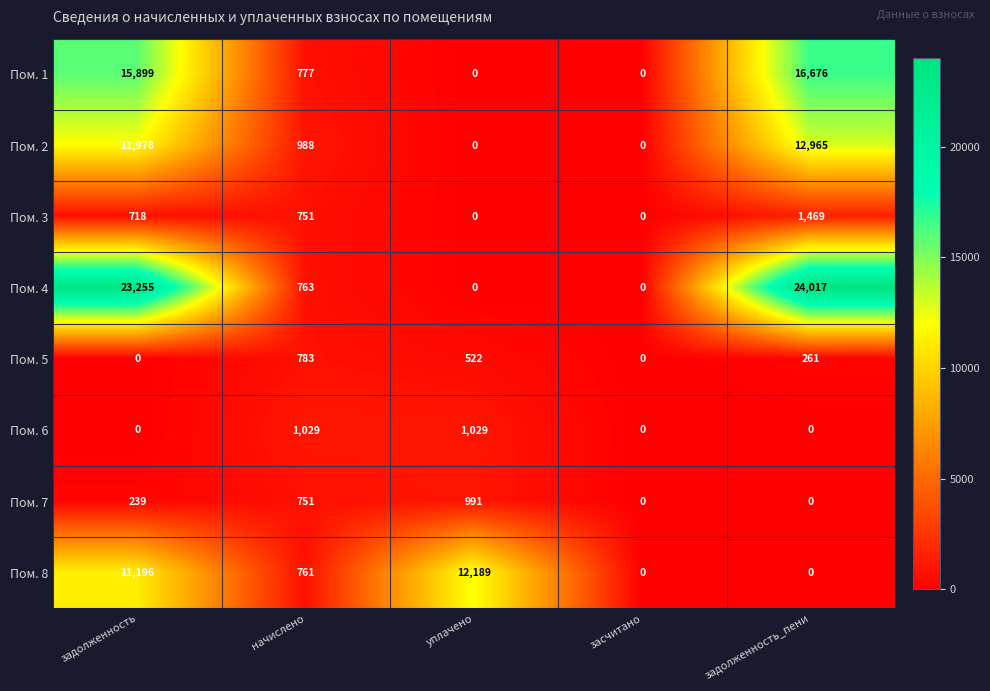

Is the value of Пом. 4 at начислено greater than the value of Пом. 8 at засчитано?

Yes